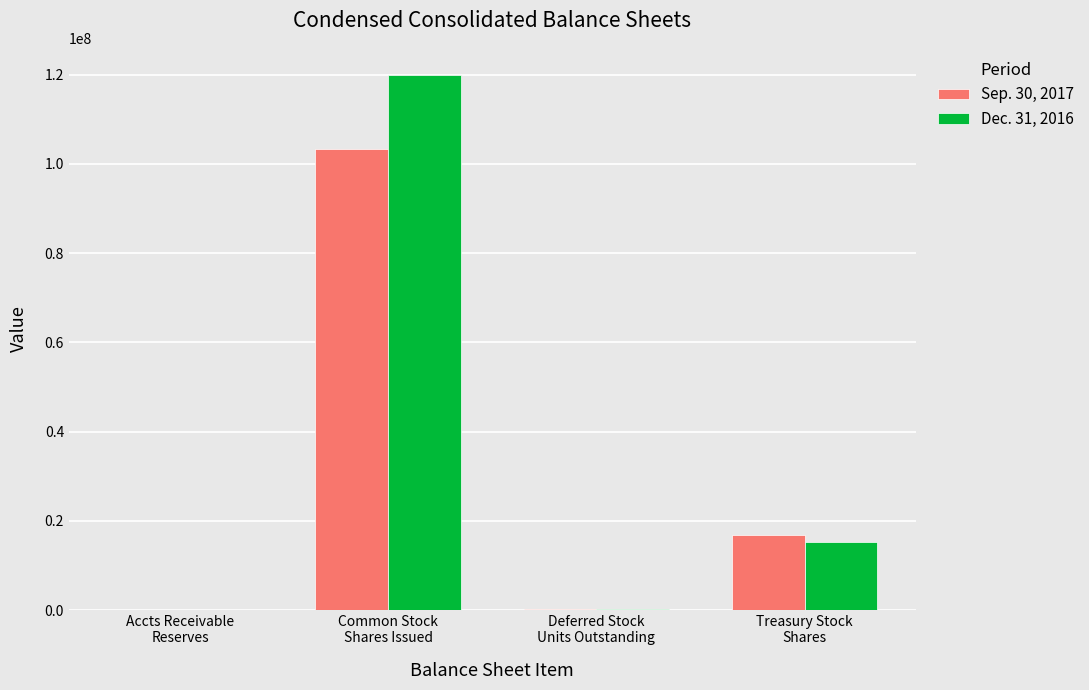

The Sep. 30, 2017 series shows 4873 at Accts Receivable
Reserves. True or false?

True